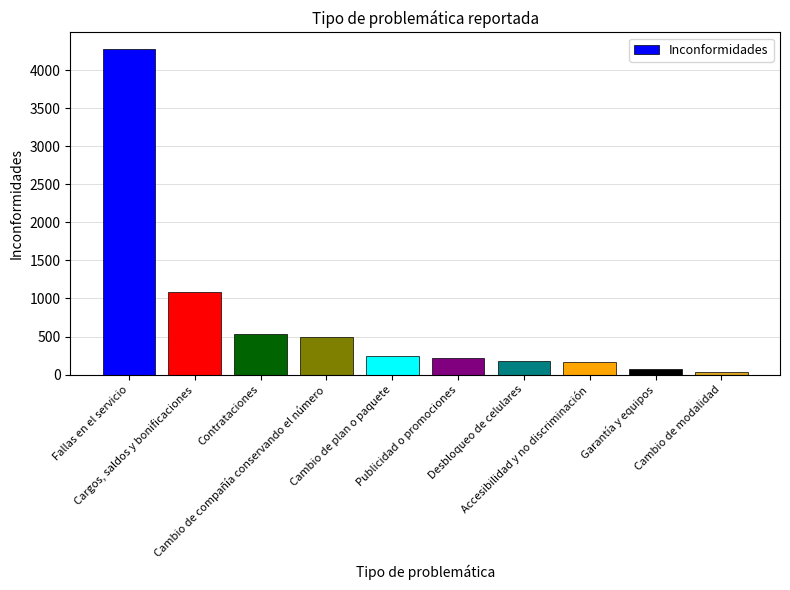

Is it true that the value at Cargos, saldos y bonificaciones is 1090?

True